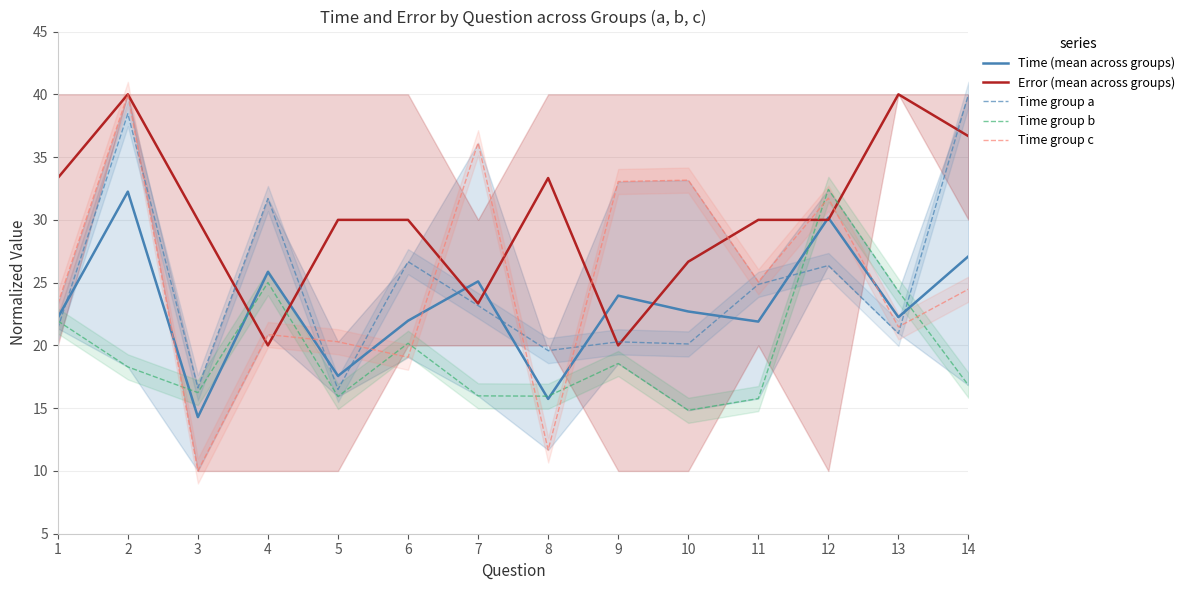

Between 3 and 4, which is larger?

4